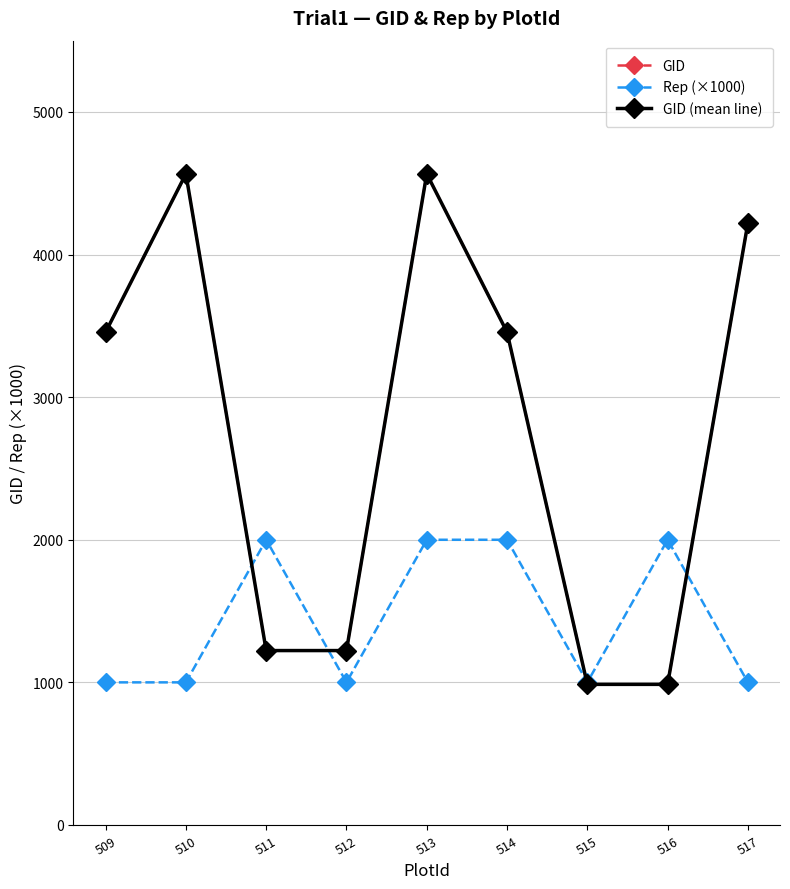

Does the chart display data point markers on the line(s)?

Yes